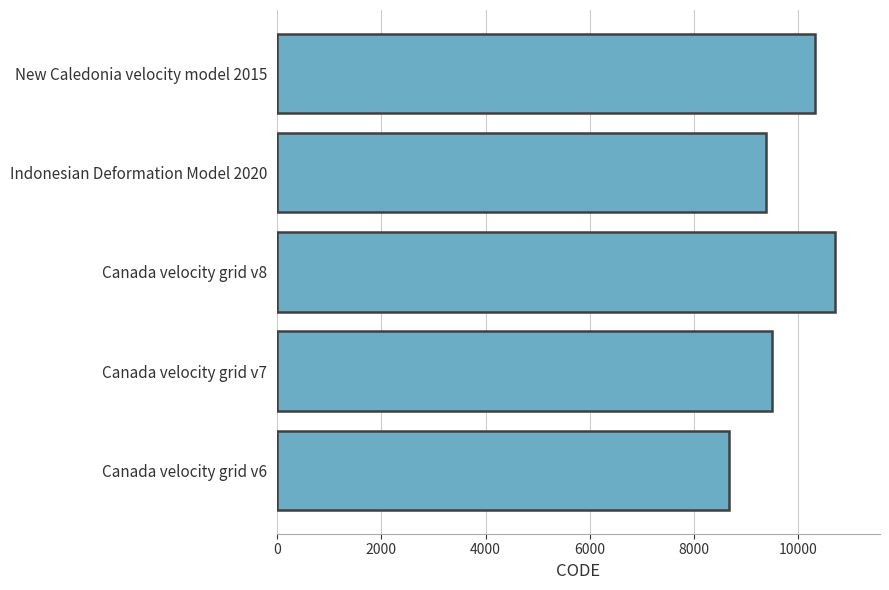

Reading bottom to top, list all the values displayed in this chart.

Canada velocity grid v6=8676	Canada velocity grid v7=9483	Canada velocity grid v8=10707	Indonesian Deformation Model 2020=9375	New Caledonia velocity model 2015=10323